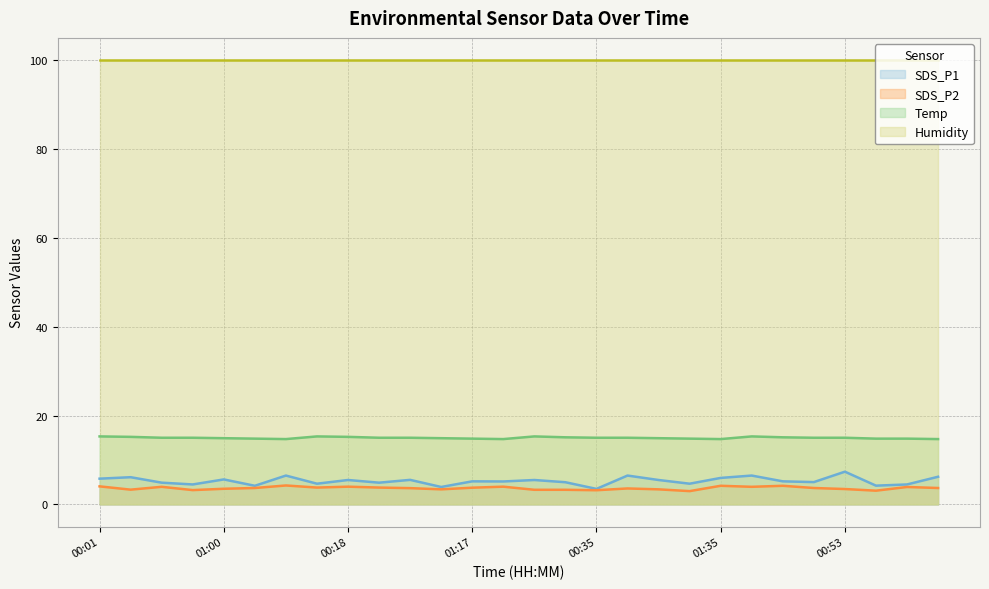

Which series has the largest total across all categories?

Humidity